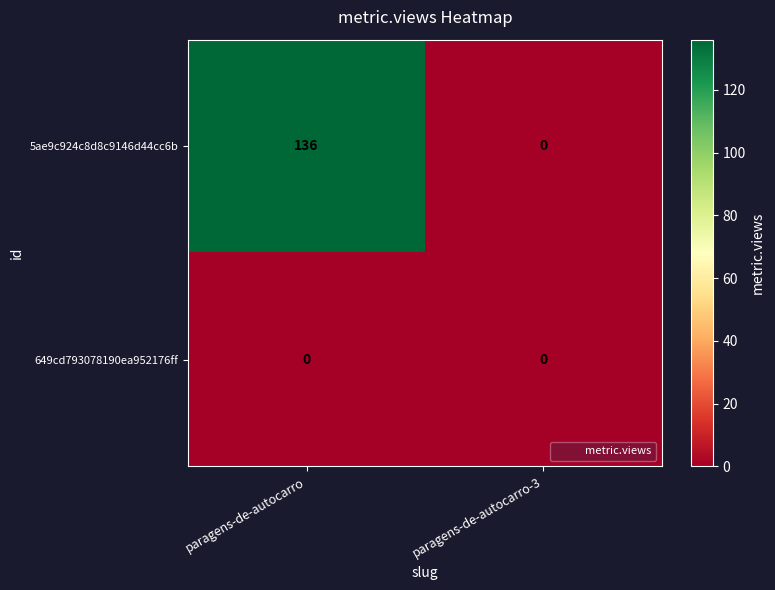

What is the greatest value displayed?

136